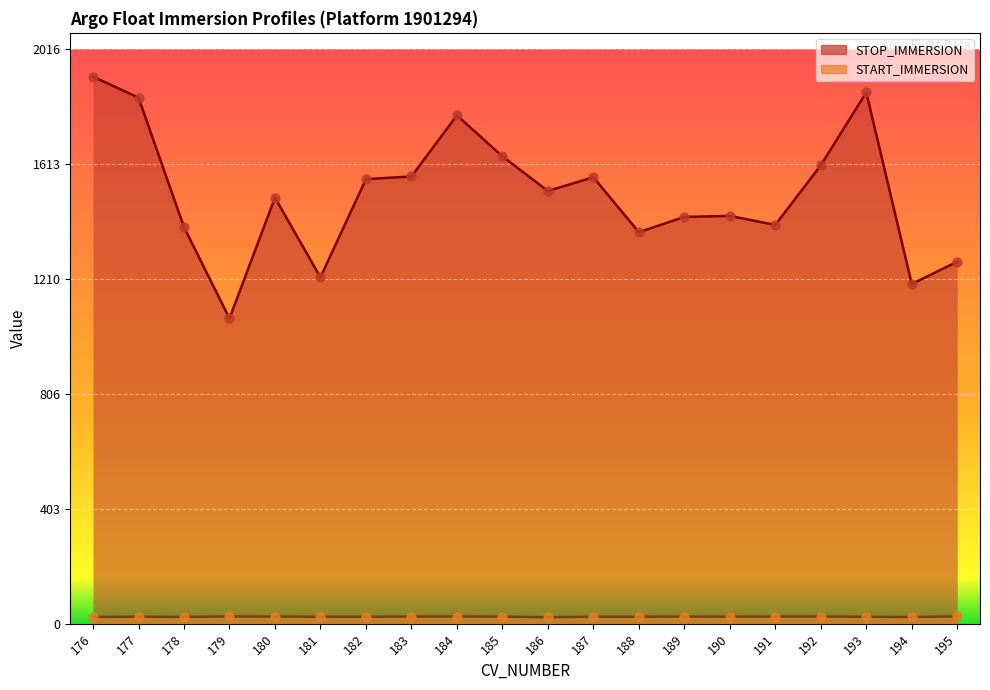

Which series has the largest total across all categories?

STOP_IMMERSION